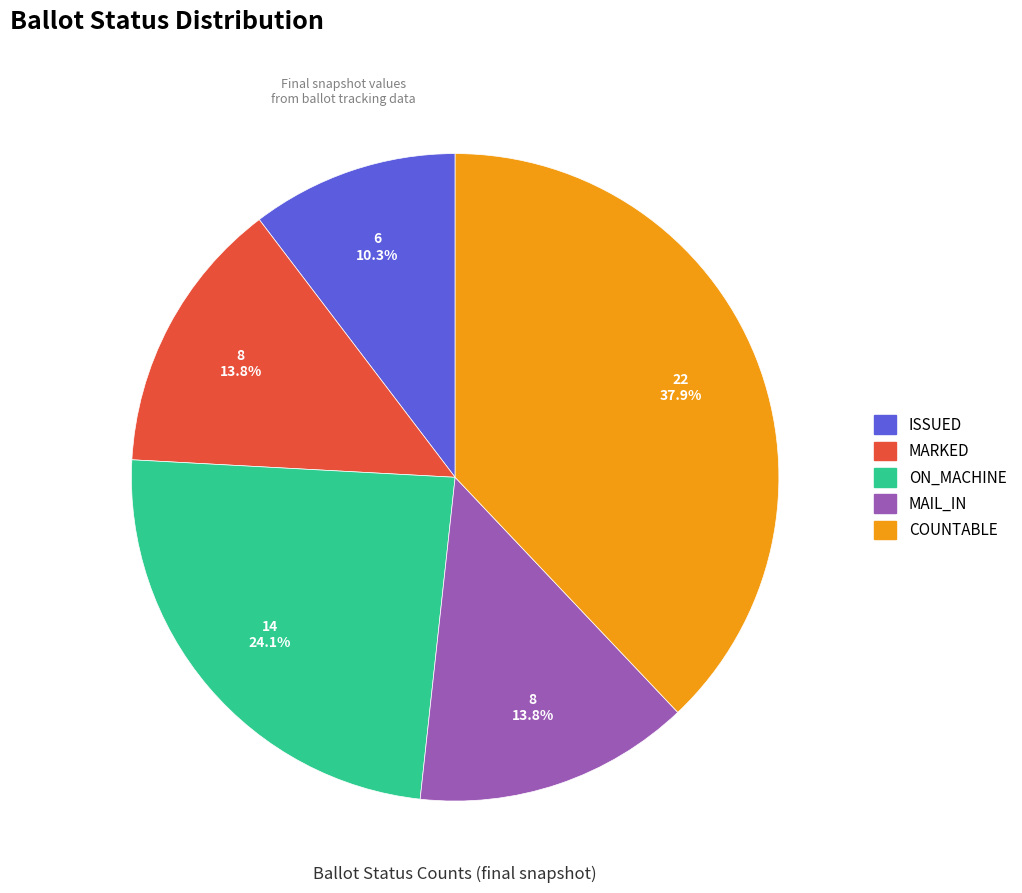

How many segments does this pie chart have?

5